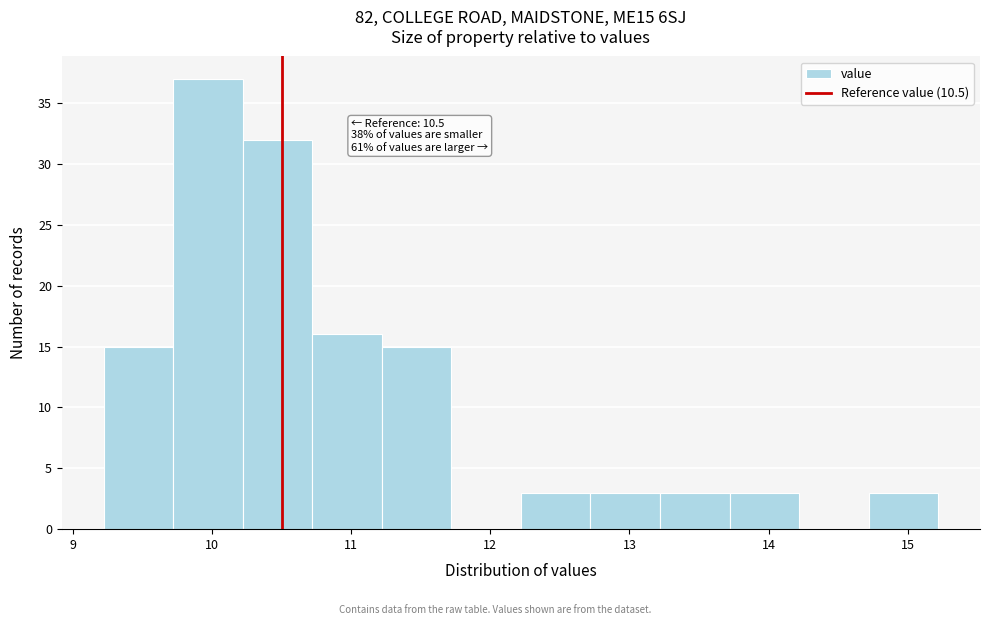

Which range on the x-axis has the tallest bar?

9.72 to 10.22